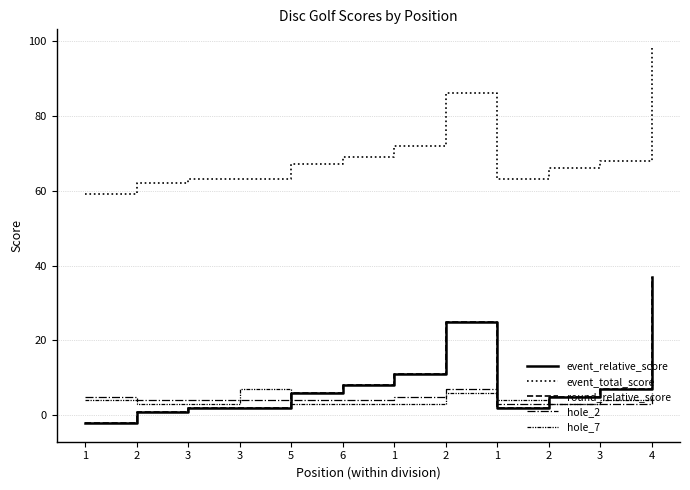

How many interior local peaks does the event_total_score series have?

1